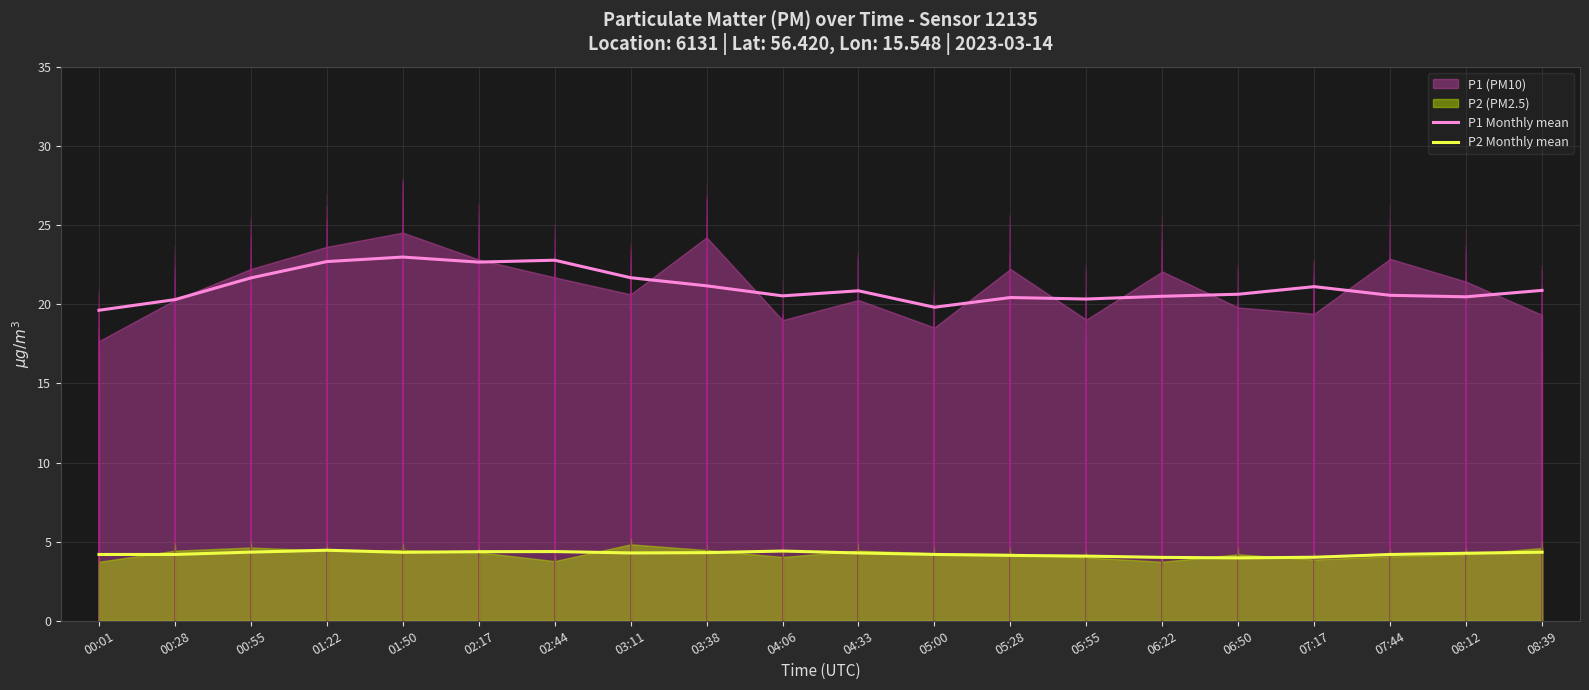

Reading left to right, transcribe all the data shown in this chart.

P1 Monthly mean: 19.6	20.3	21.7	22.7	23.0	22.7	22.8	21.7	21.2	20.5	20.9	19.8	20.4	20.3	20.5	20.6	21.1	20.6	20.5	20.9
P2 Monthly mean: 4.2	4.2	4.3	4.5	4.3	4.4	4.4	4.3	4.3	4.4	4.3	4.2	4.1	4.1	4.0	4.0	4.0	4.2	4.3	4.3